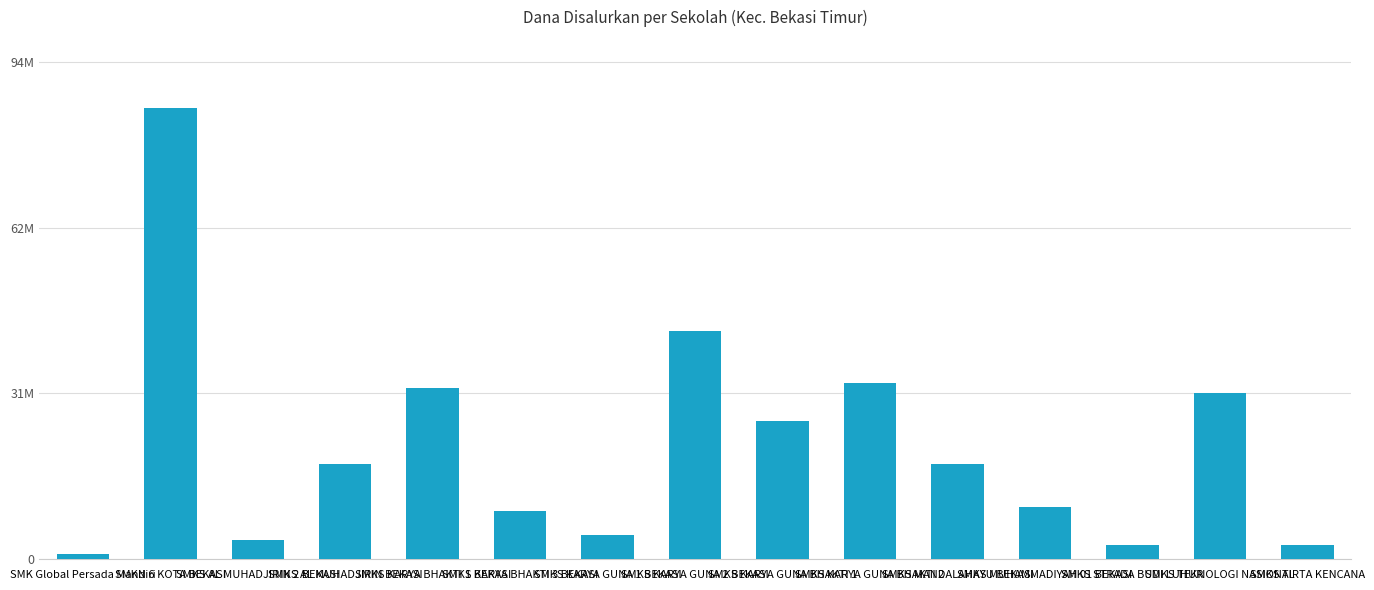

What is the minimum value shown in the chart?

900000